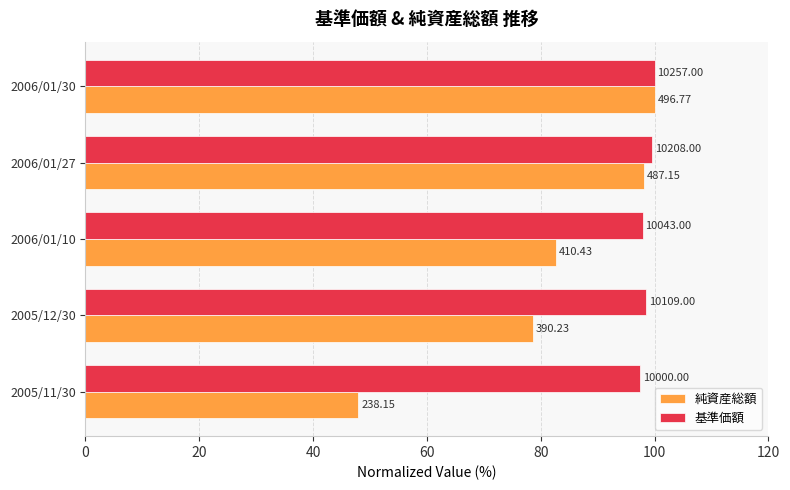

What are all the series names shown in the legend?

純資産総額, 基準価額